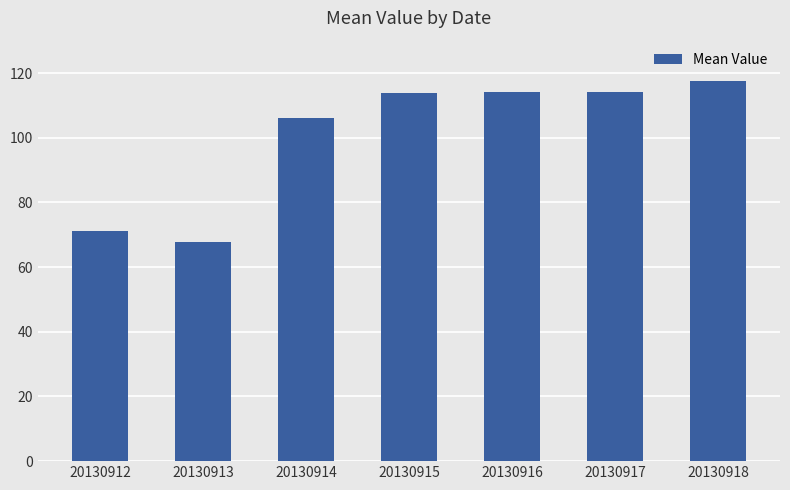

What is the difference between the second highest and minimum values?

46.4